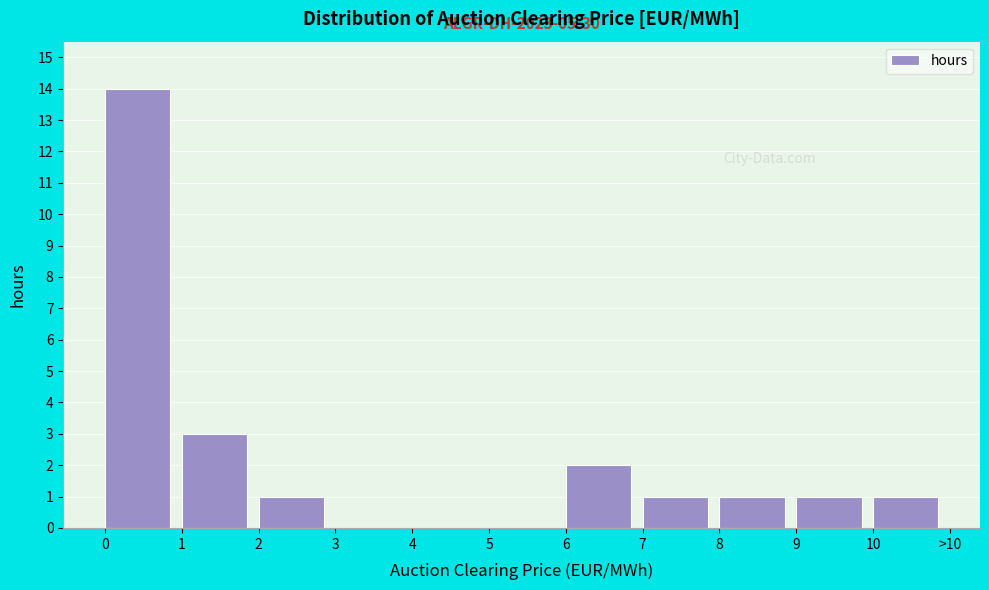

Reading left to right, transcribe all the data shown in this chart.

0=14	1=3	2=1	3=0	4=0	5=0	6=2	7=1	8=1	9=1	10=1